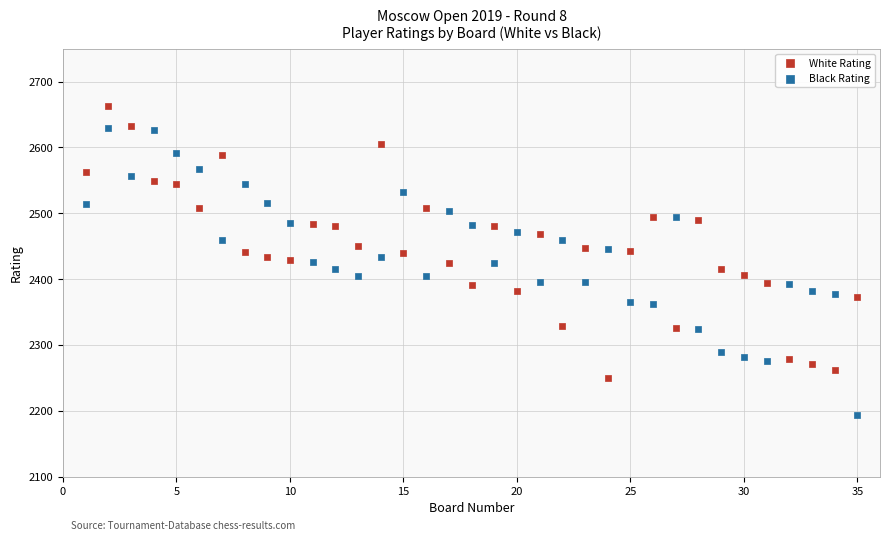

Across all data points, what is the range of X values (max minus min)?

34